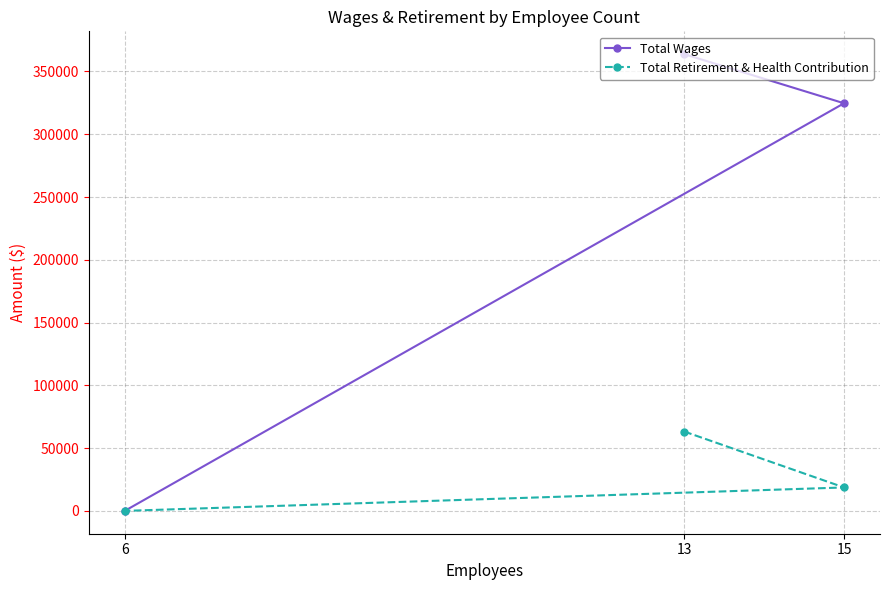

List the labels in order of Total Wages value, largest first.

13, 15, 6